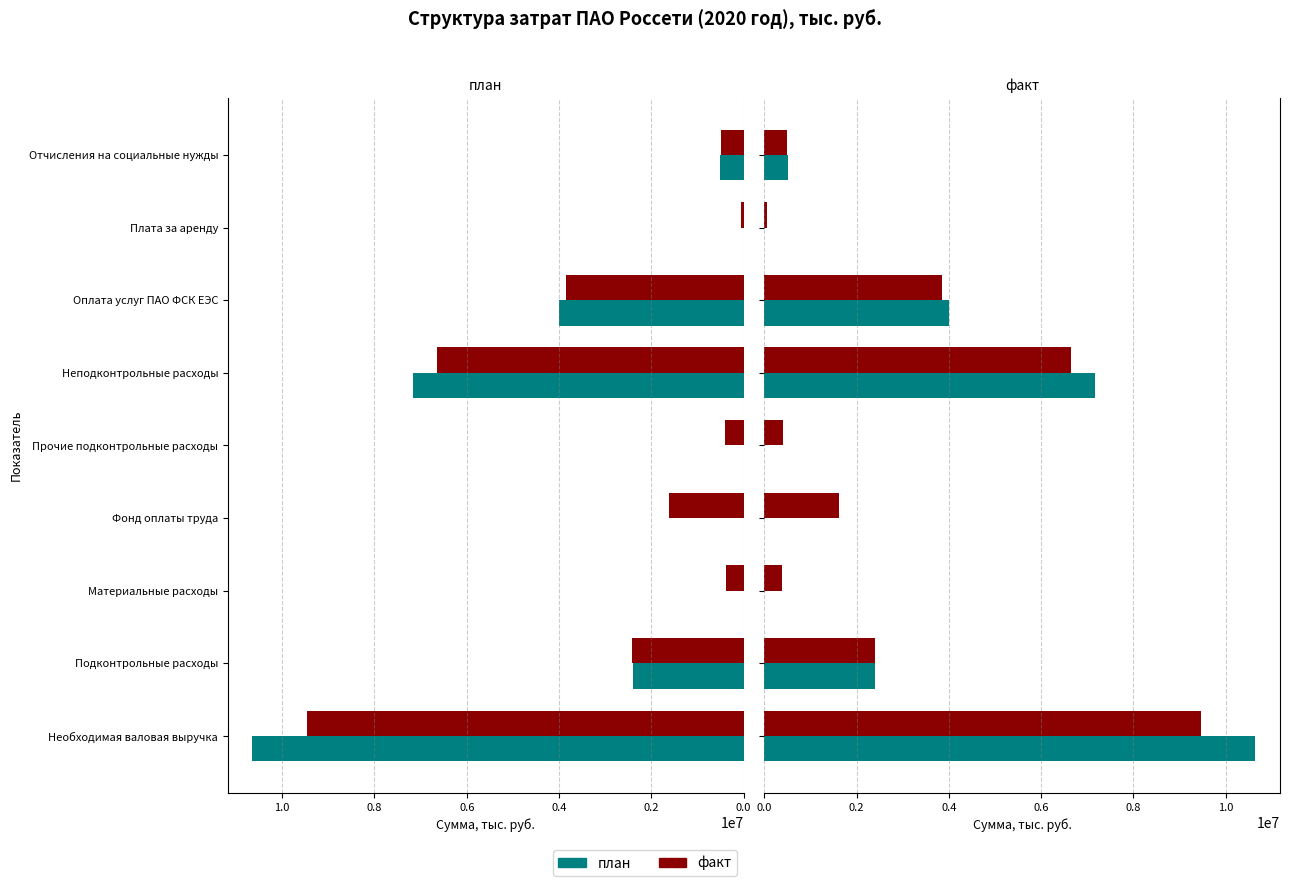

What is the difference between the maximum and minimum values in the факт series?

9410184.9